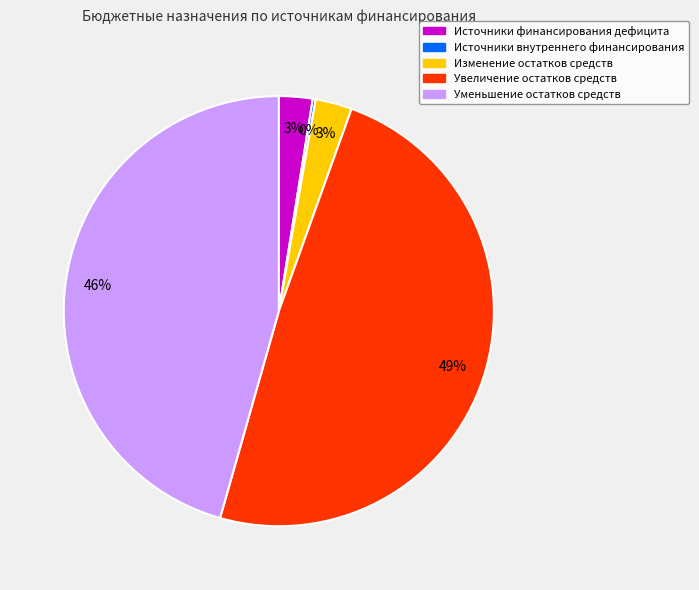

Does any single category account for the majority?

No